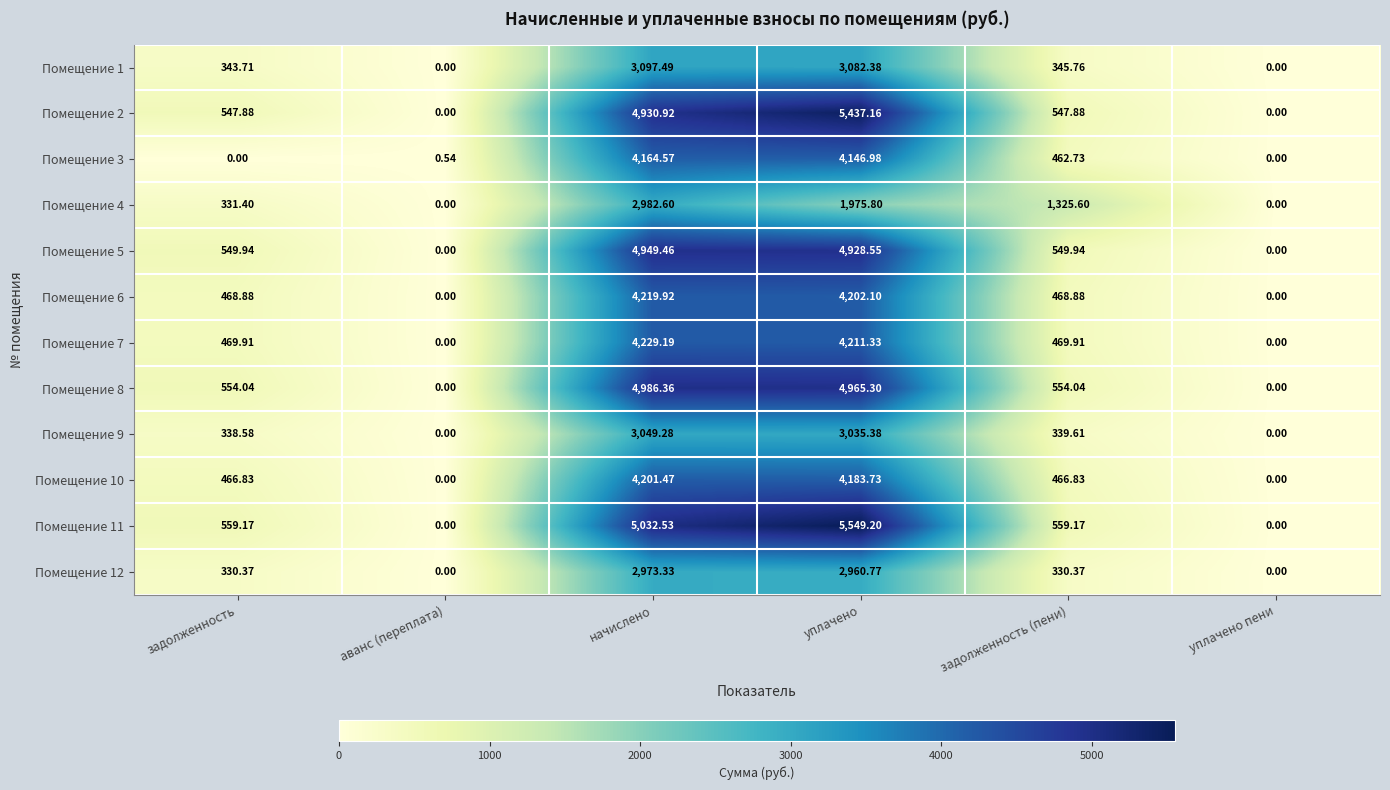

At how many categories does at least one series exceed 4392?

2